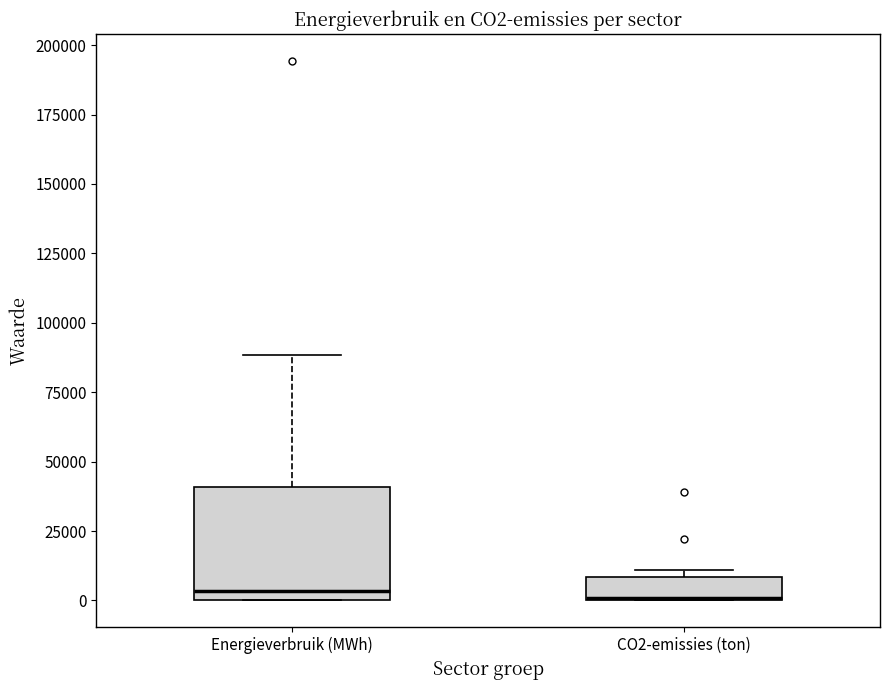

Reading left to right, transcribe this box plot: for each box, give where its median line is, the range the box spans, and where its two whiskers end, as read against the y-axis. The values are not printed on the chart, so give them approximately, as read against the axis.

Energieverbruik (MWh): median 5000, box 0 to 40000, whiskers 0 to 90000
CO2-emissies (ton): median 0 (drawn on the box's lower edge), box 0 to 10000, whiskers 0 to 10000 (just above the box's upper edge)